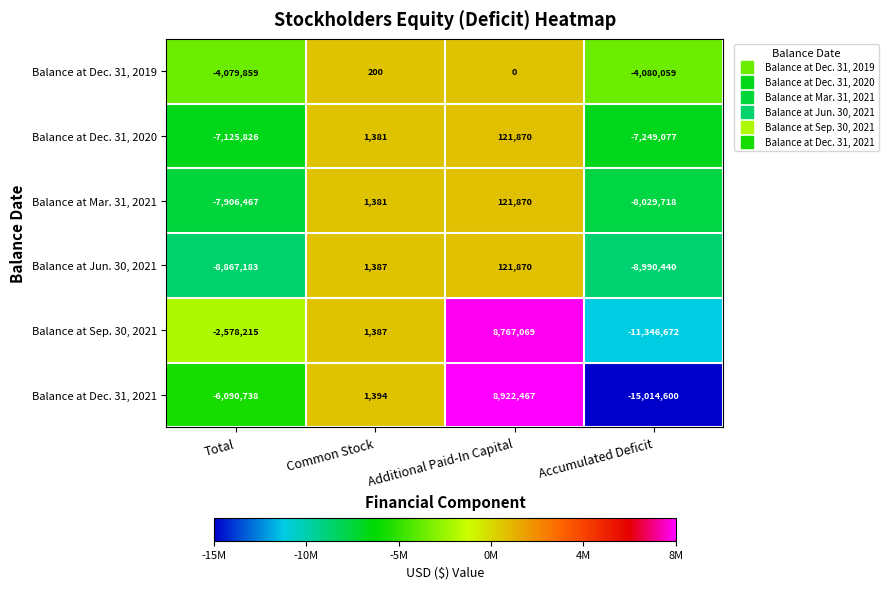

Between Total and Additional Paid-In Capital, which series saw the biggest shift?

Balance at Dec. 31, 2021